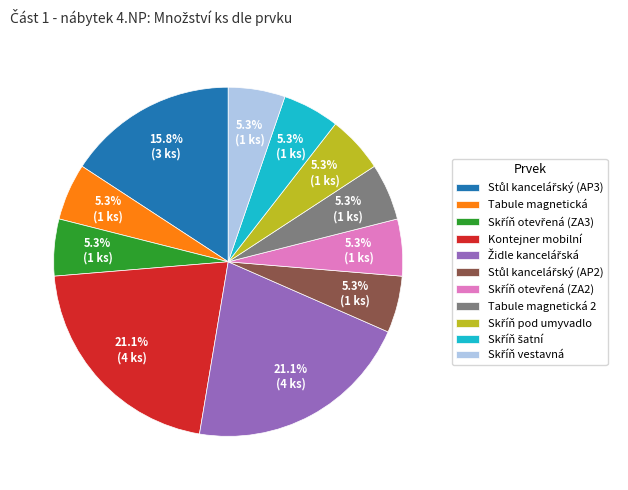

Is there any slice that represents more than half of the pie?

No